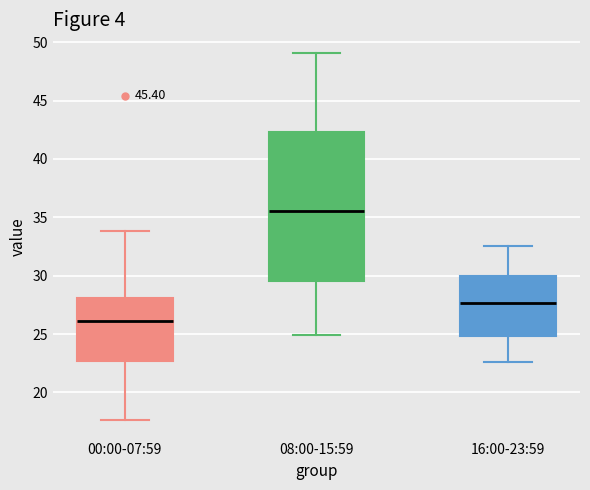

Where does the median line of the box for 00:00-07:59 sit on the y-axis? The values are not printed on the chart, so give them approximately, as read against the axis.

26.0